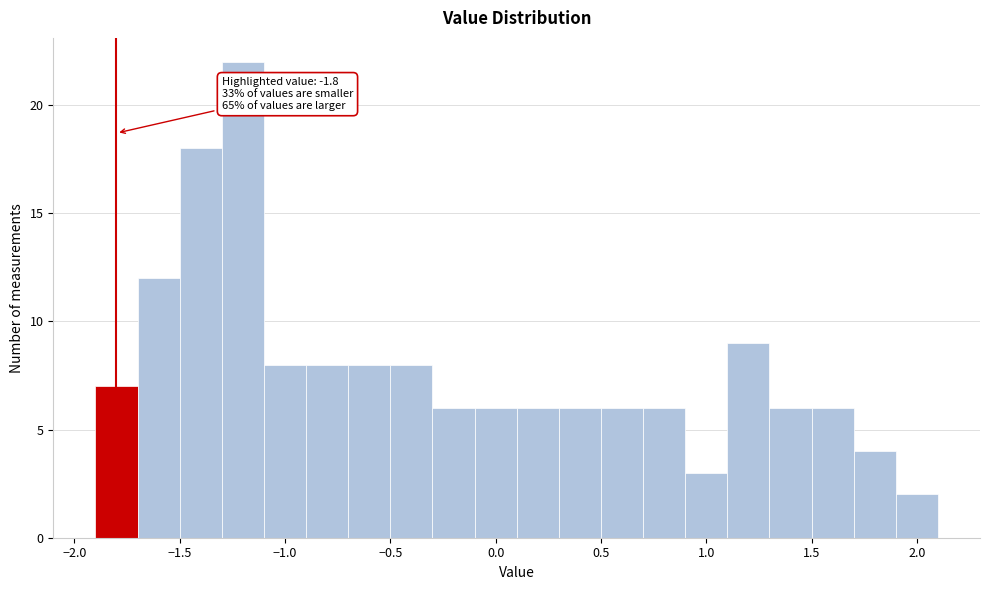

Which range on the x-axis has the tallest bar?

-1.3 to -1.1